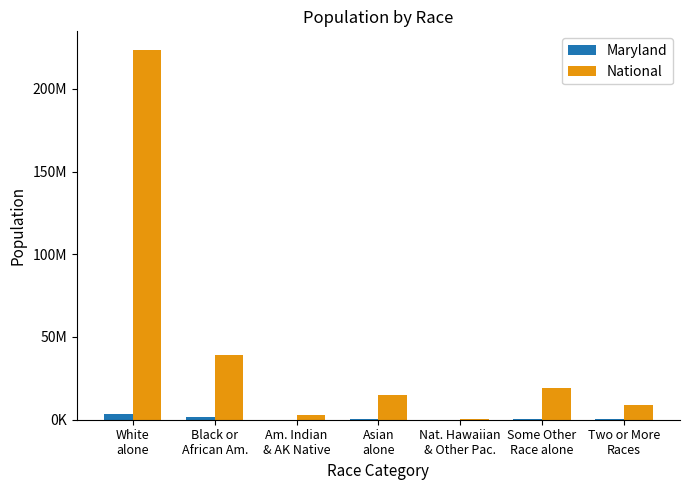

What position from the right is Some Other
Race alone?

2